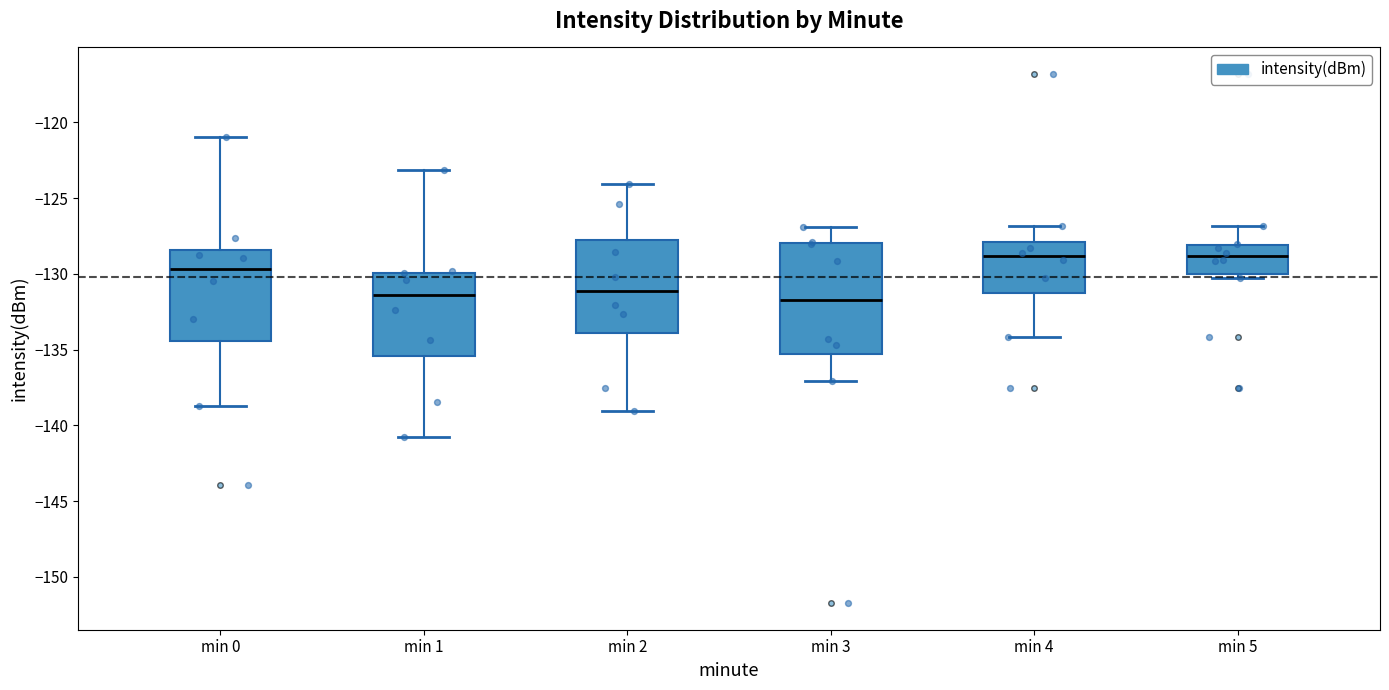

Reading left to right, read every box against the y-axis: the position of its median line, the range the box covers, and the ends of its whiskers. The values are not printed on the chart, so give them approximately, as read against the axis.

min 0: median -129.5, box -134.5 to -128.5, whiskers -138.5 to -121.0
min 1: median -131.5, box -135.5 to -130.0, whiskers -141.0 to -123.0
min 2: median -131.0, box -134.0 to -128.0, whiskers -139.0 to -124.0
min 3: median -131.5, box -135.5 to -128.0, whiskers -137.0 to -127.0
min 4: median -129.0, box -131.5 to -128.0, whiskers -134.0 to -127.0
min 5: median -129.0, box -130.0 to -128.0, whiskers -130.5 to -127.0